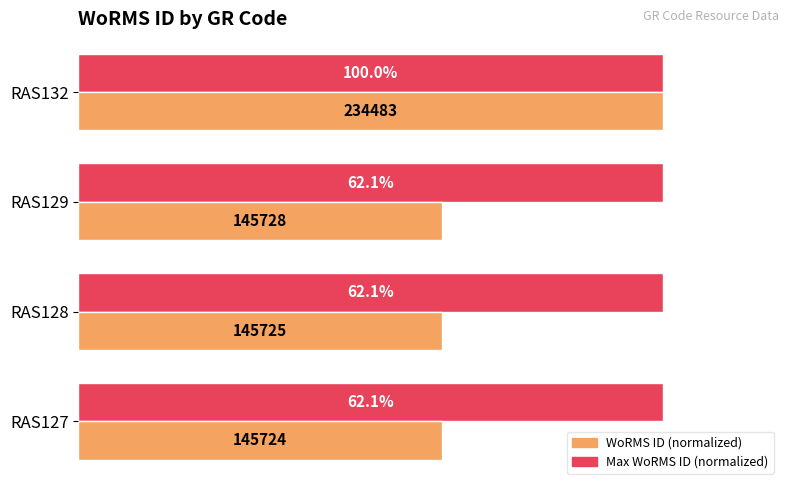

At which label does WoRMS ID (normalized) reach its peak?

RAS132